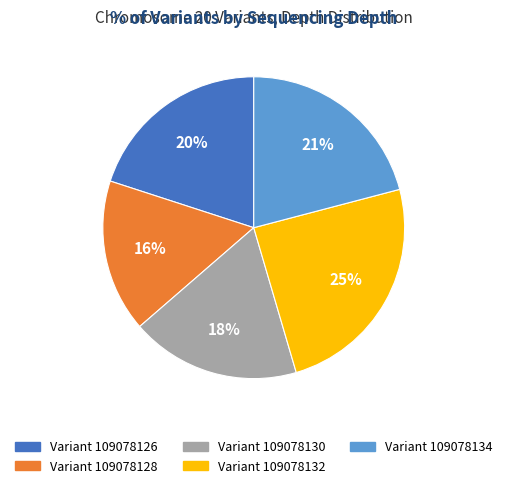

Does any single category account for the majority?

No